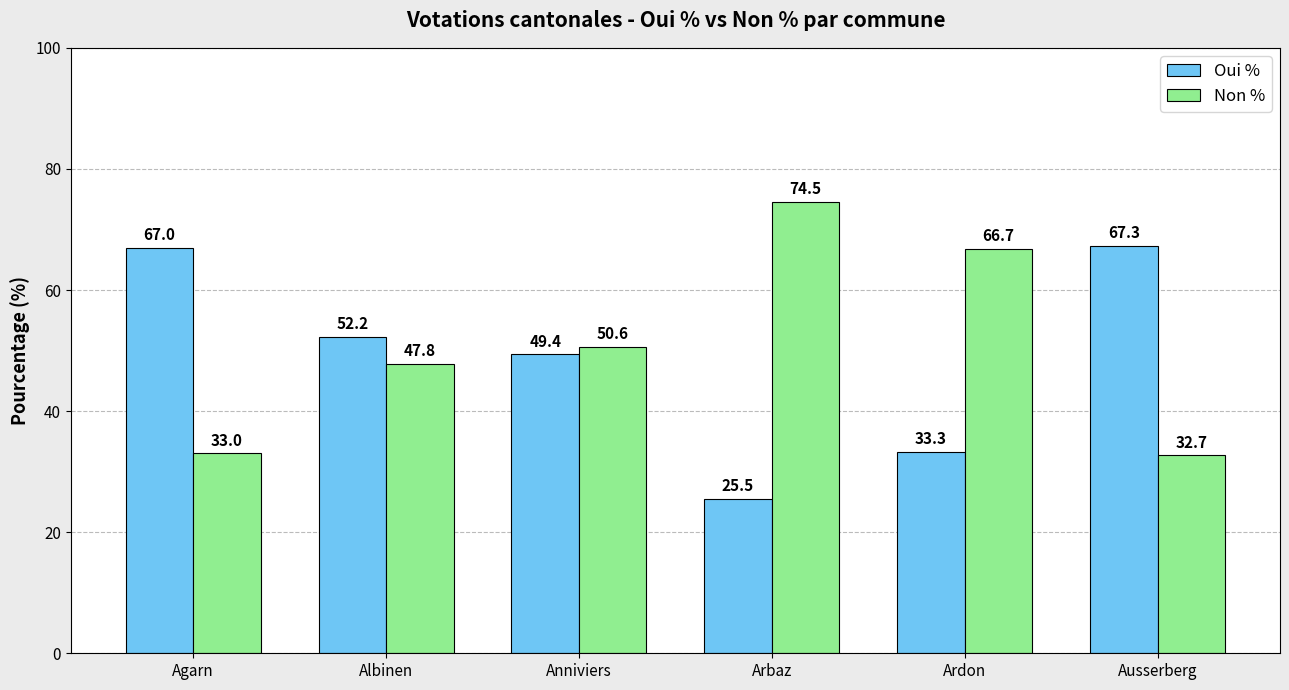

True or false: Oui % has a value of 111.4 at Agarn.

False